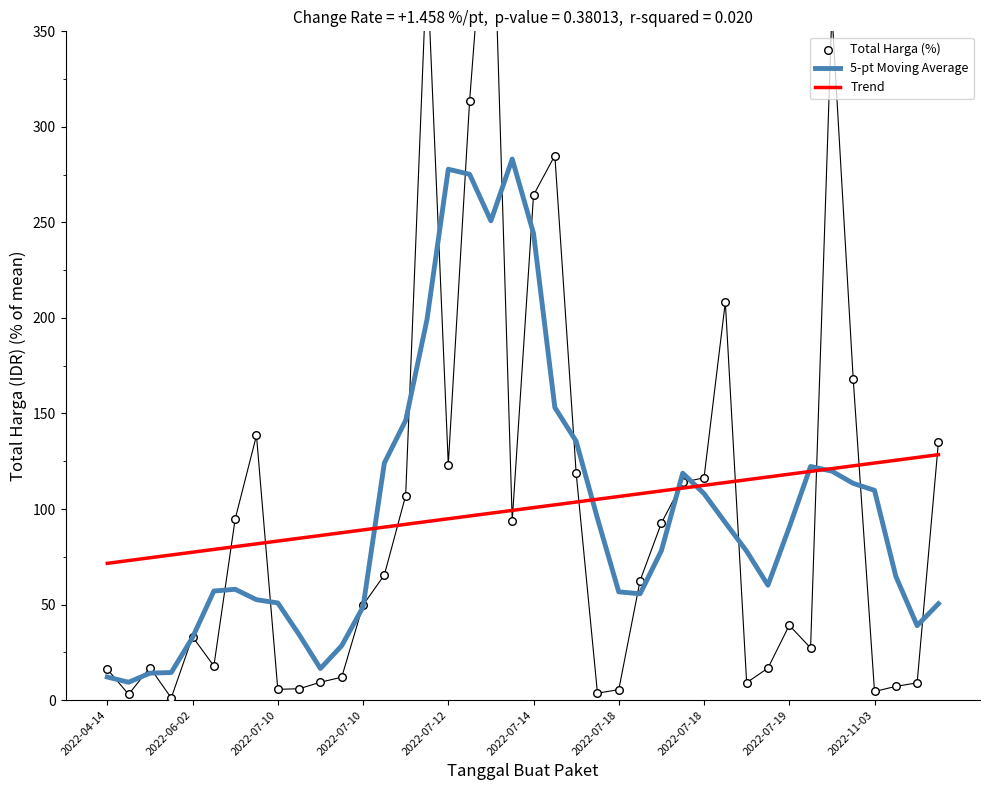

Is the value of Total Harga (%) at 21 greater than the value of Trend at 21?

Yes